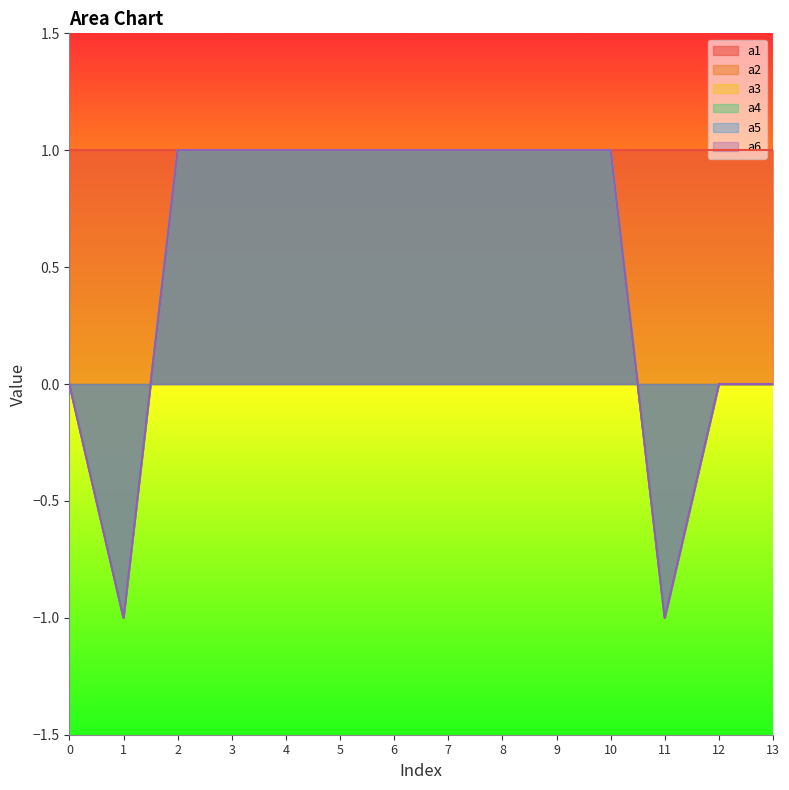

Is the value of a5 at 10 greater than the value of a2 at 4?

No